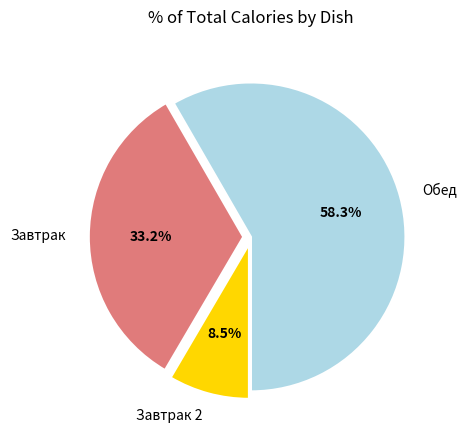

What portion of the pie excludes Завтрак?

66.8%